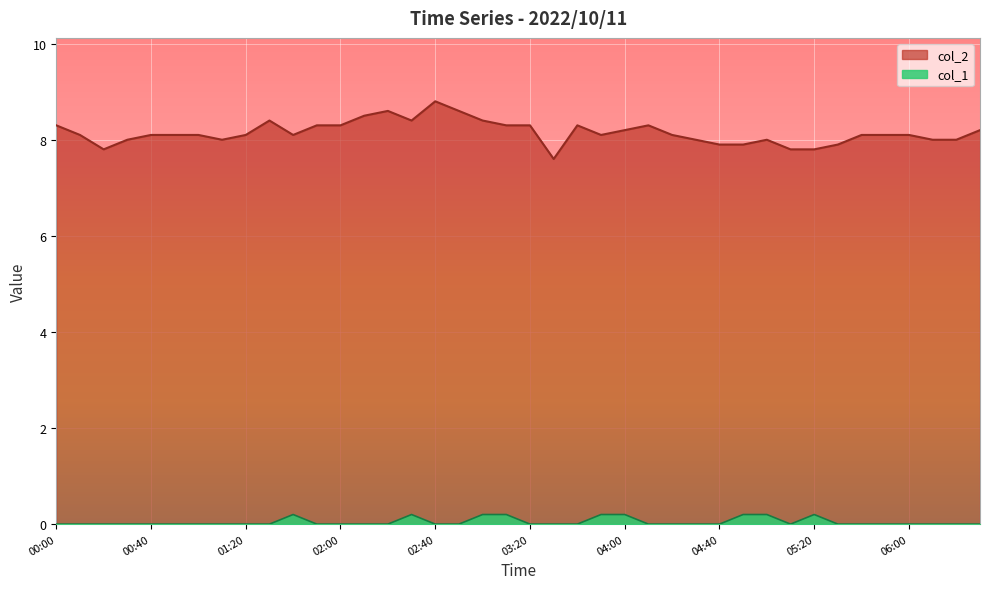

What are all the series names shown in the legend?

col_2, col_1